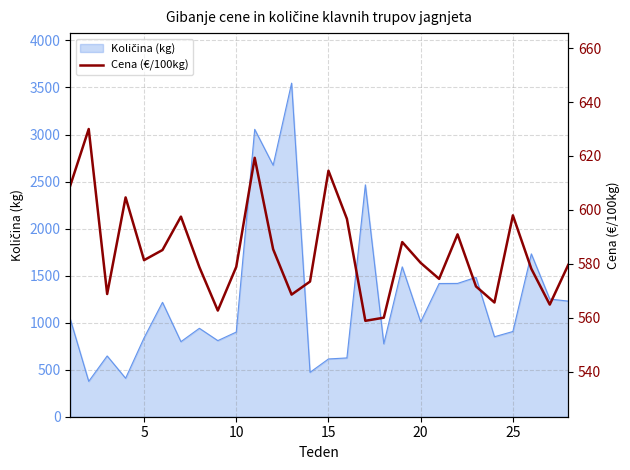

What is the ratio of the value at 10 to the value at 5?

1.0